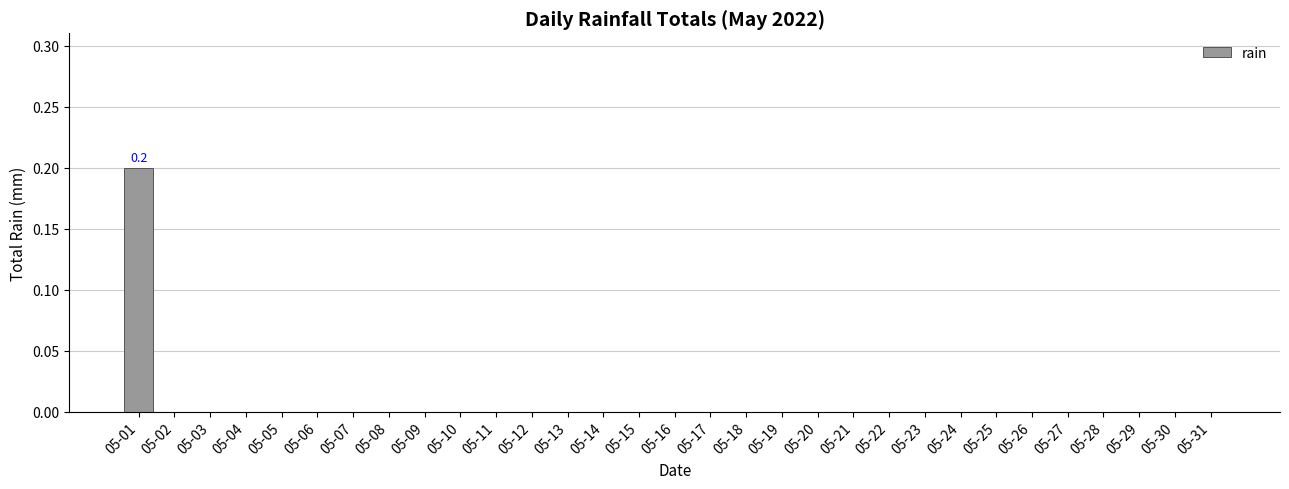

Which label corresponds to the largest value in the chart?

05-01